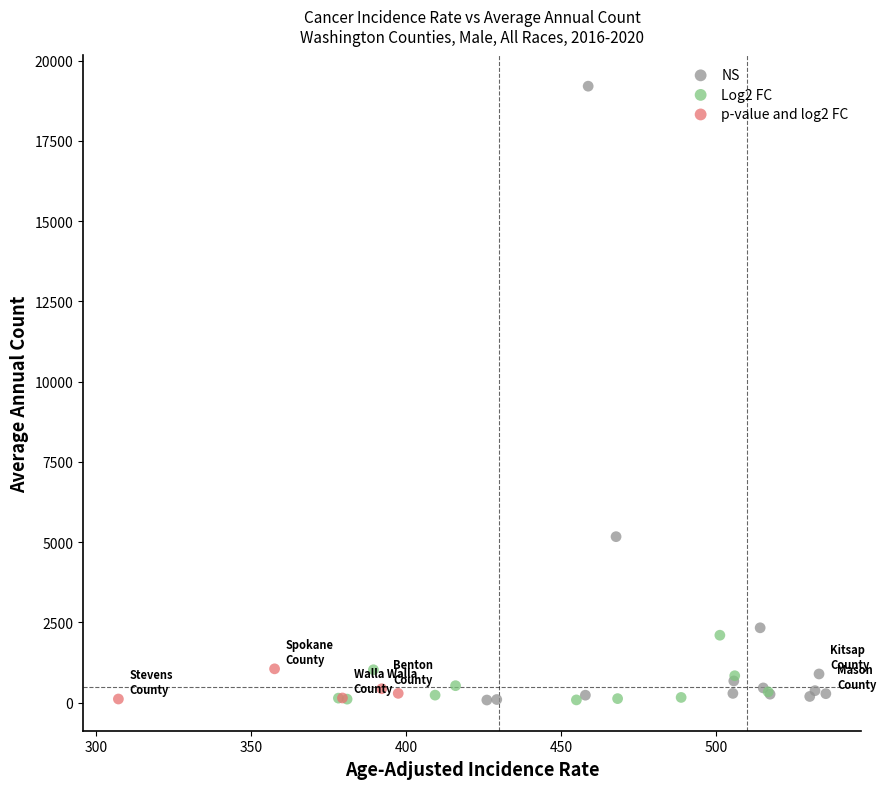

Which series contains the highest Y value?

NS